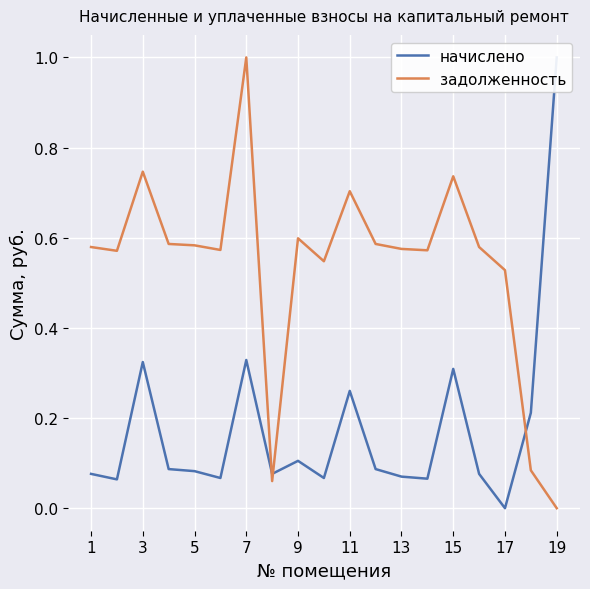

Is it true that задолженность equals 0.4 at 11?

False